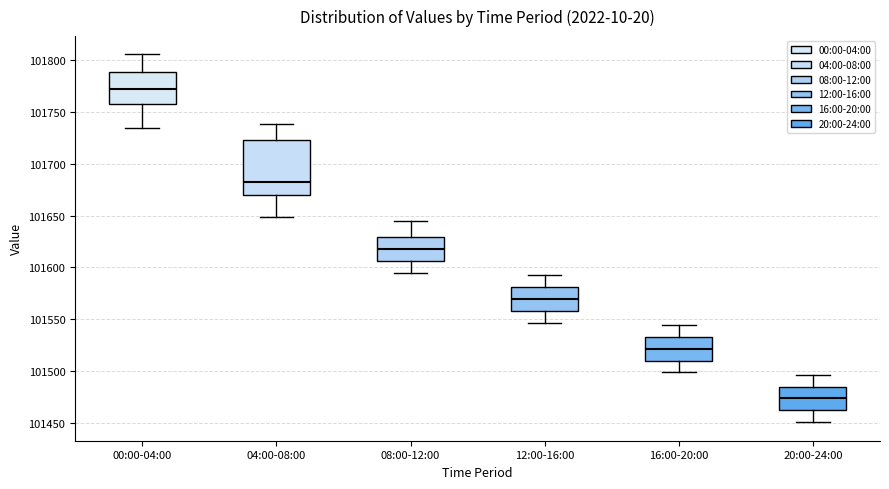

Which box's median line is the highest?

00:00-04:00